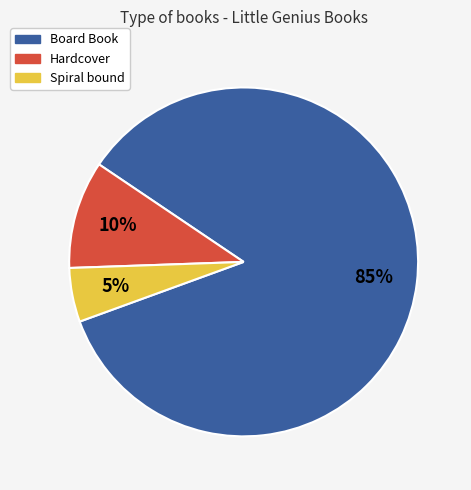

How many segments does this pie chart have?

3